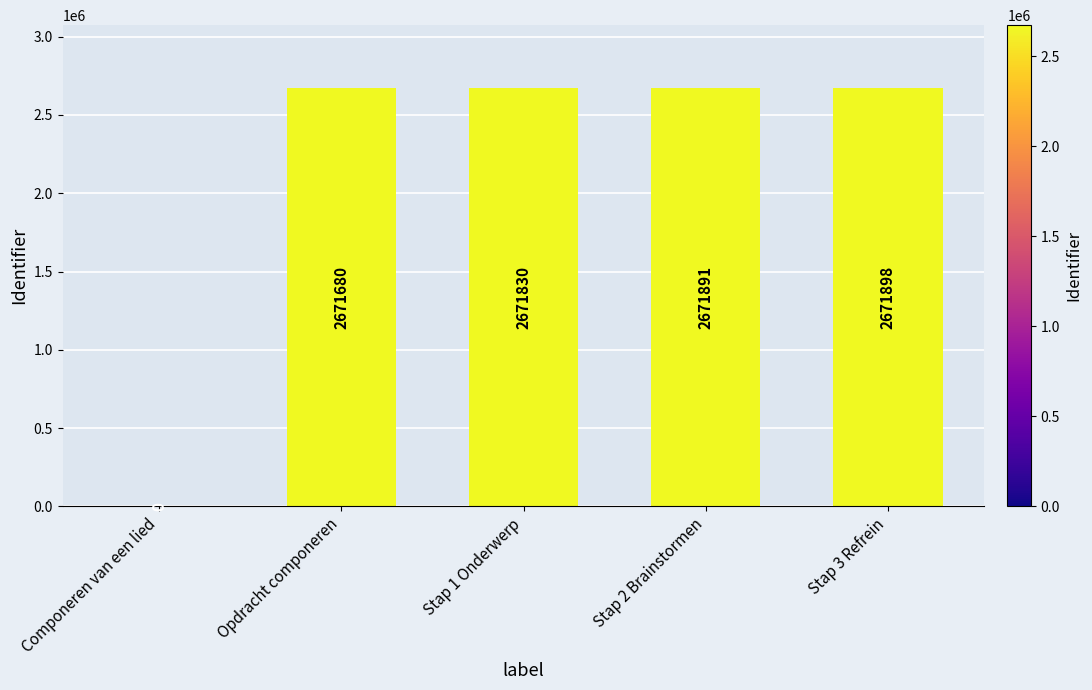

Where is the data nearest to the value 1335949?

Opdracht componeren